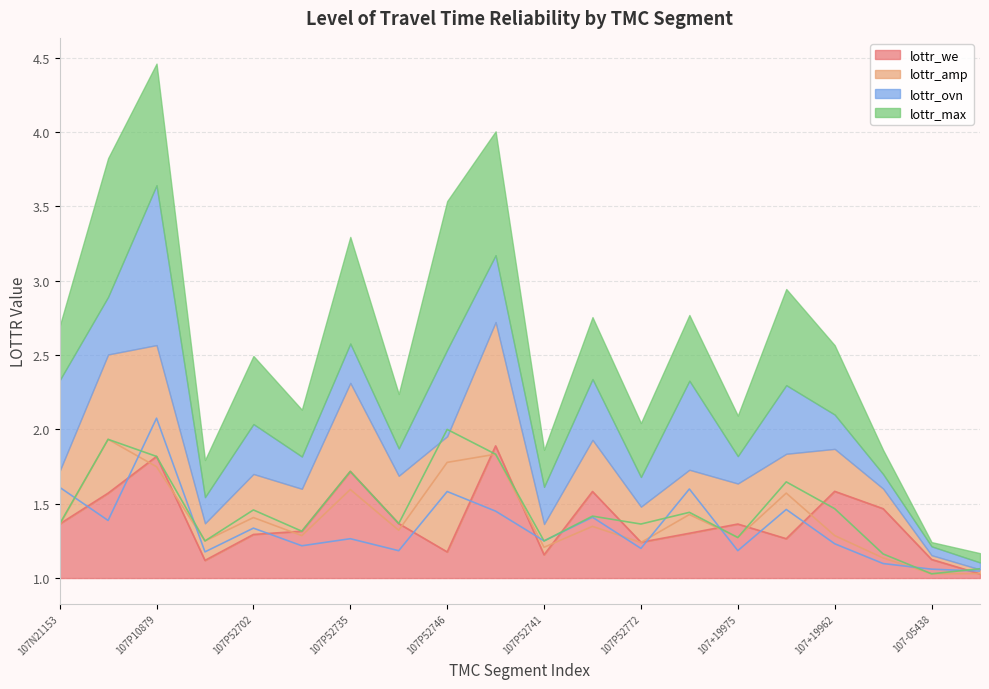

Read the lottr_we value at 107+19965.

1.3